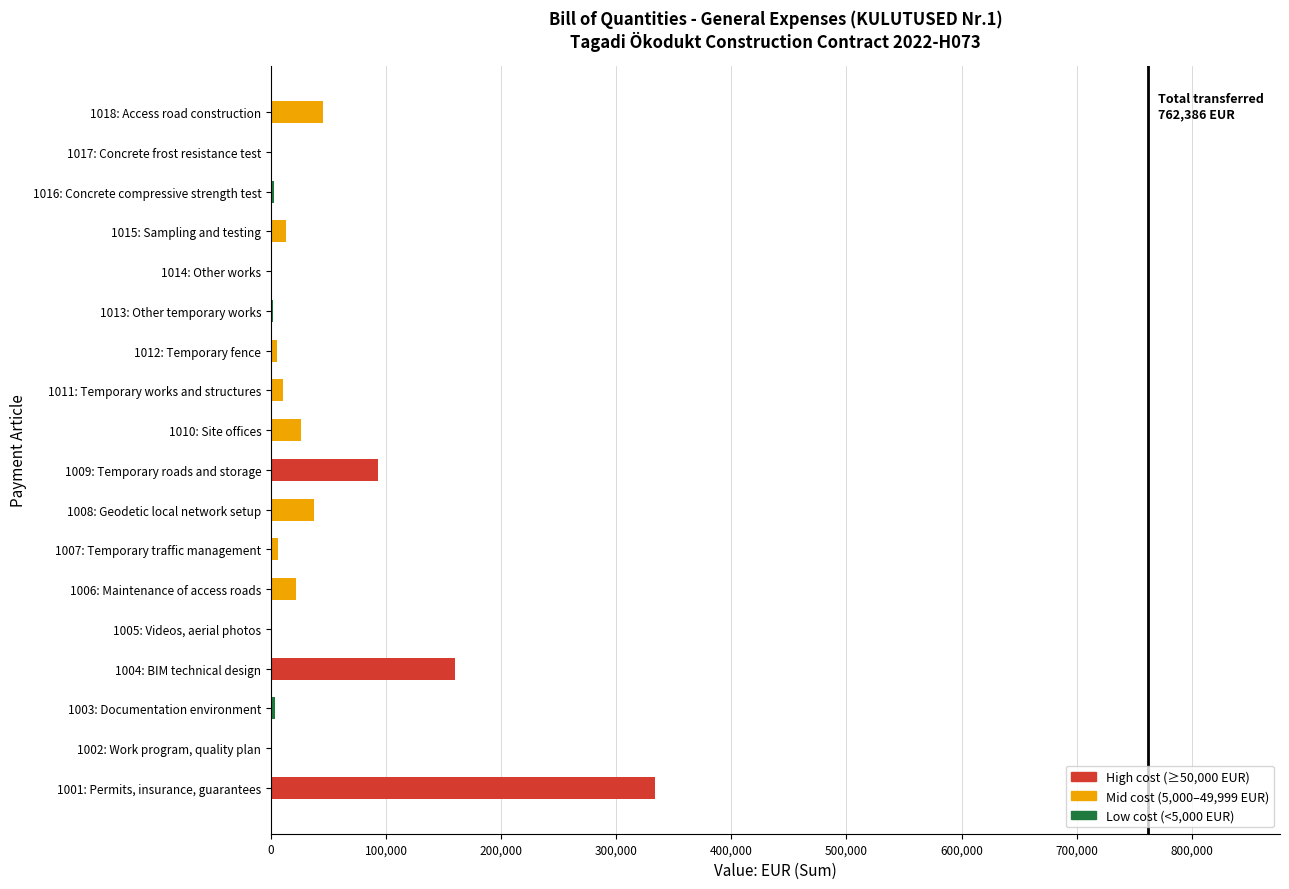

What is the ratio of the value at 1018: Access road construction to the value at 1010: Site offices?

1.8